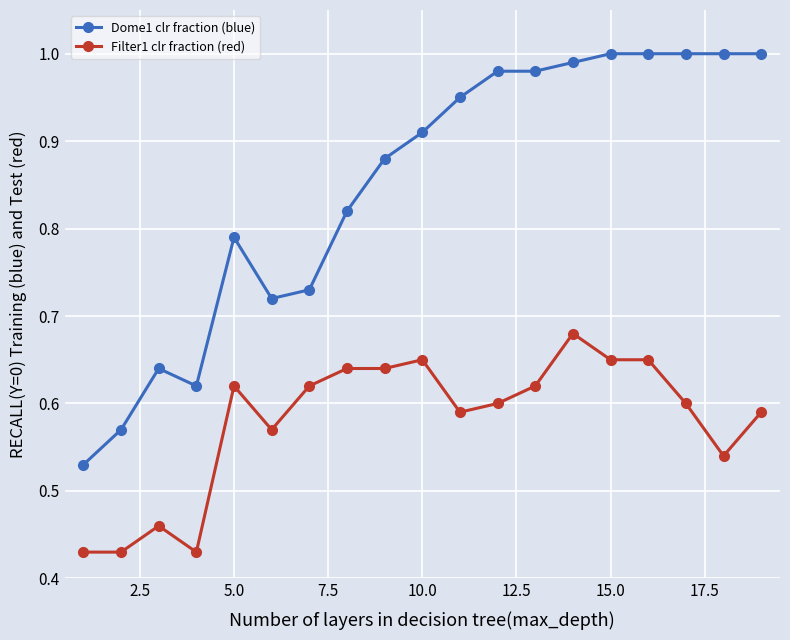

Which series has the largest range (max minus min)?

Dome1 clr fraction (blue)